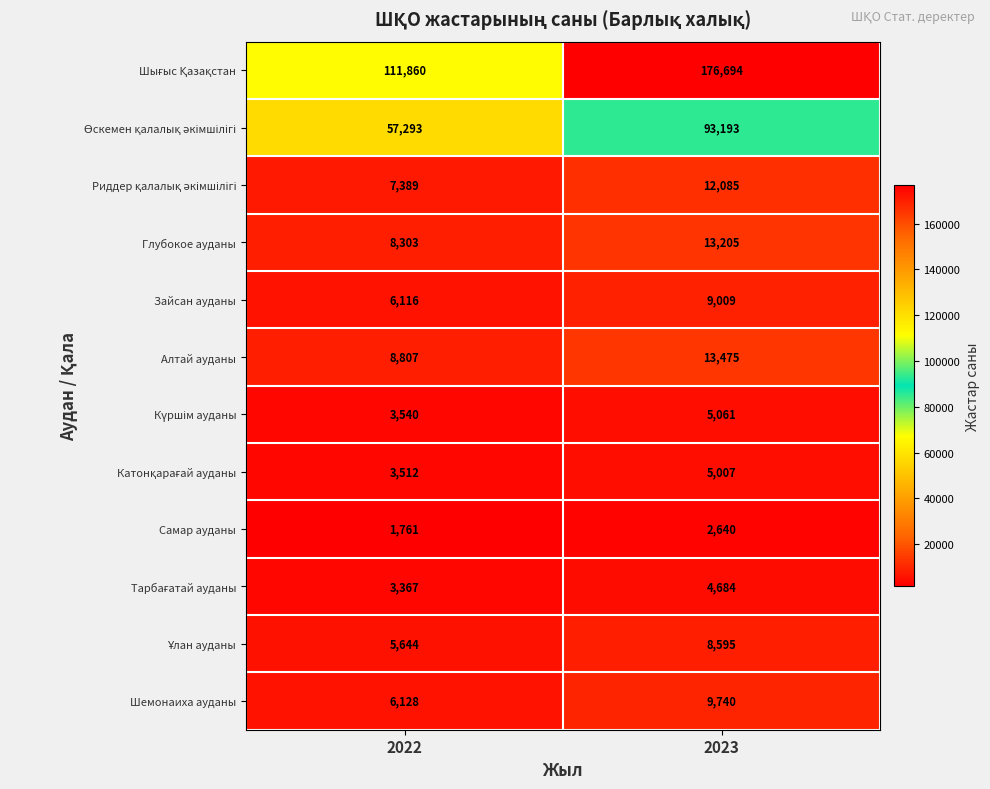

The value of Шемонаиха ауданы at 2023 is 3373. True or false?

False